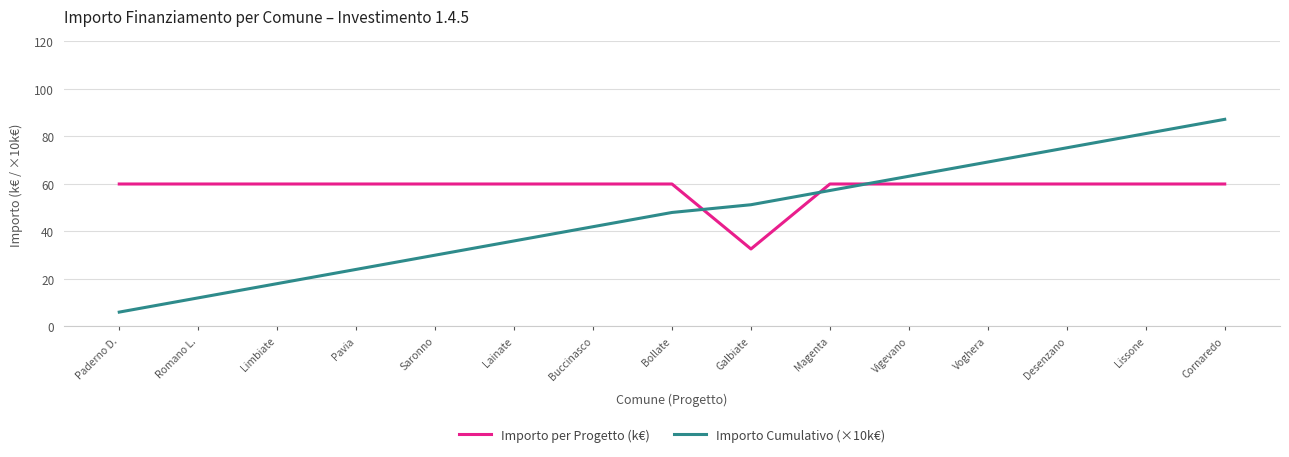

Rank the series by their average value, from lowest to highest.

Importo Cumulativo (×10k€), Importo per Progetto (k€)